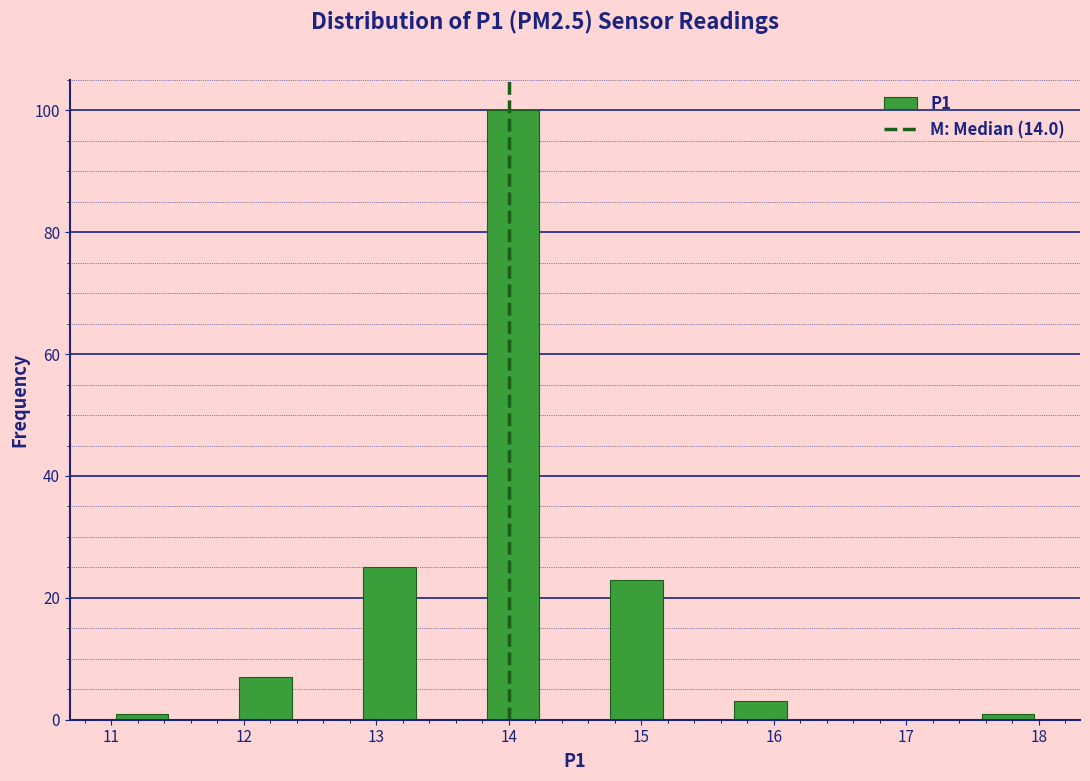

Reading left to right, transcribe this chart: for each bar, give the range it covers on the x-axis and its height. Neither the bar edges nor the heights are printed on the chart, so give them approximately, as read against the axes.

11.0 to 11.5: under 2
11.5 to 11.9: 0
11.9 to 12.4: 8
12.4 to 12.9: 0
12.9 to 13.3: 26
13.3 to 13.8: 0
13.8 to 14.3: 100
14.3 to 14.7: 0
14.7 to 15.2: 24
15.2 to 15.7: 0
15.7 to 16.1: 4
16.1 to 16.6: 0
16.6 to 17.1: 0
17.1 to 17.5: 0
17.5 to 18.0: under 2